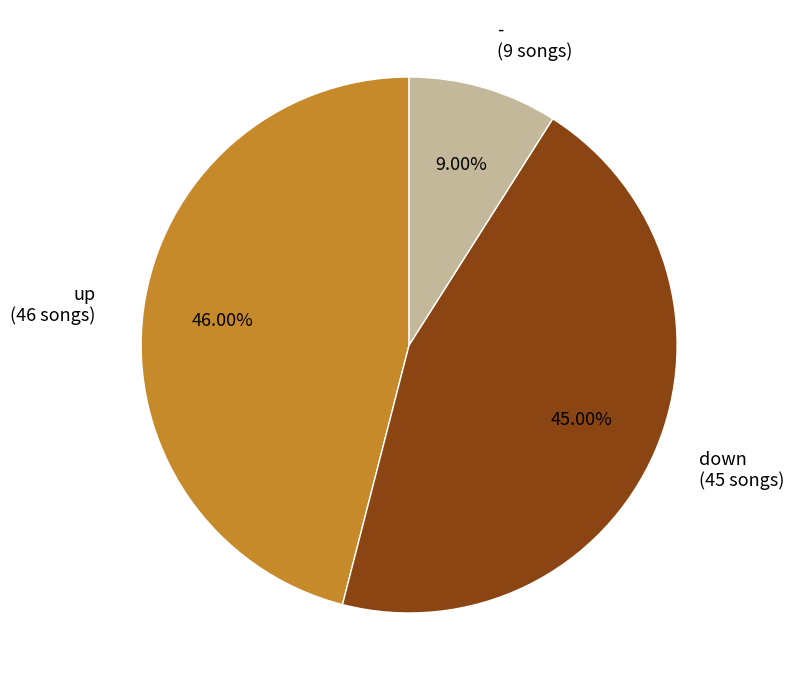

How many slices are in this pie chart?

3